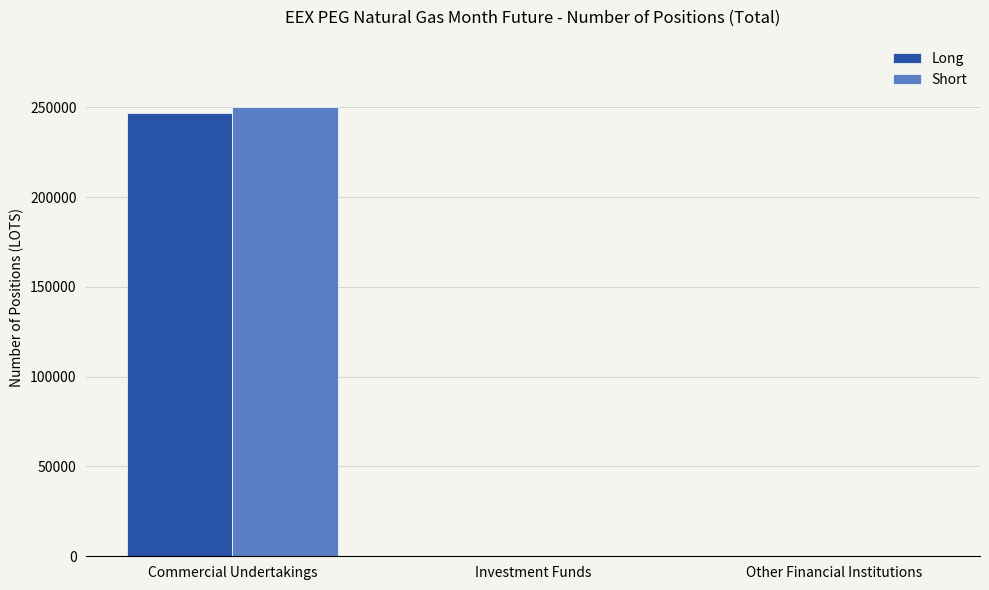

What are all the series names shown in the legend?

Long, Short